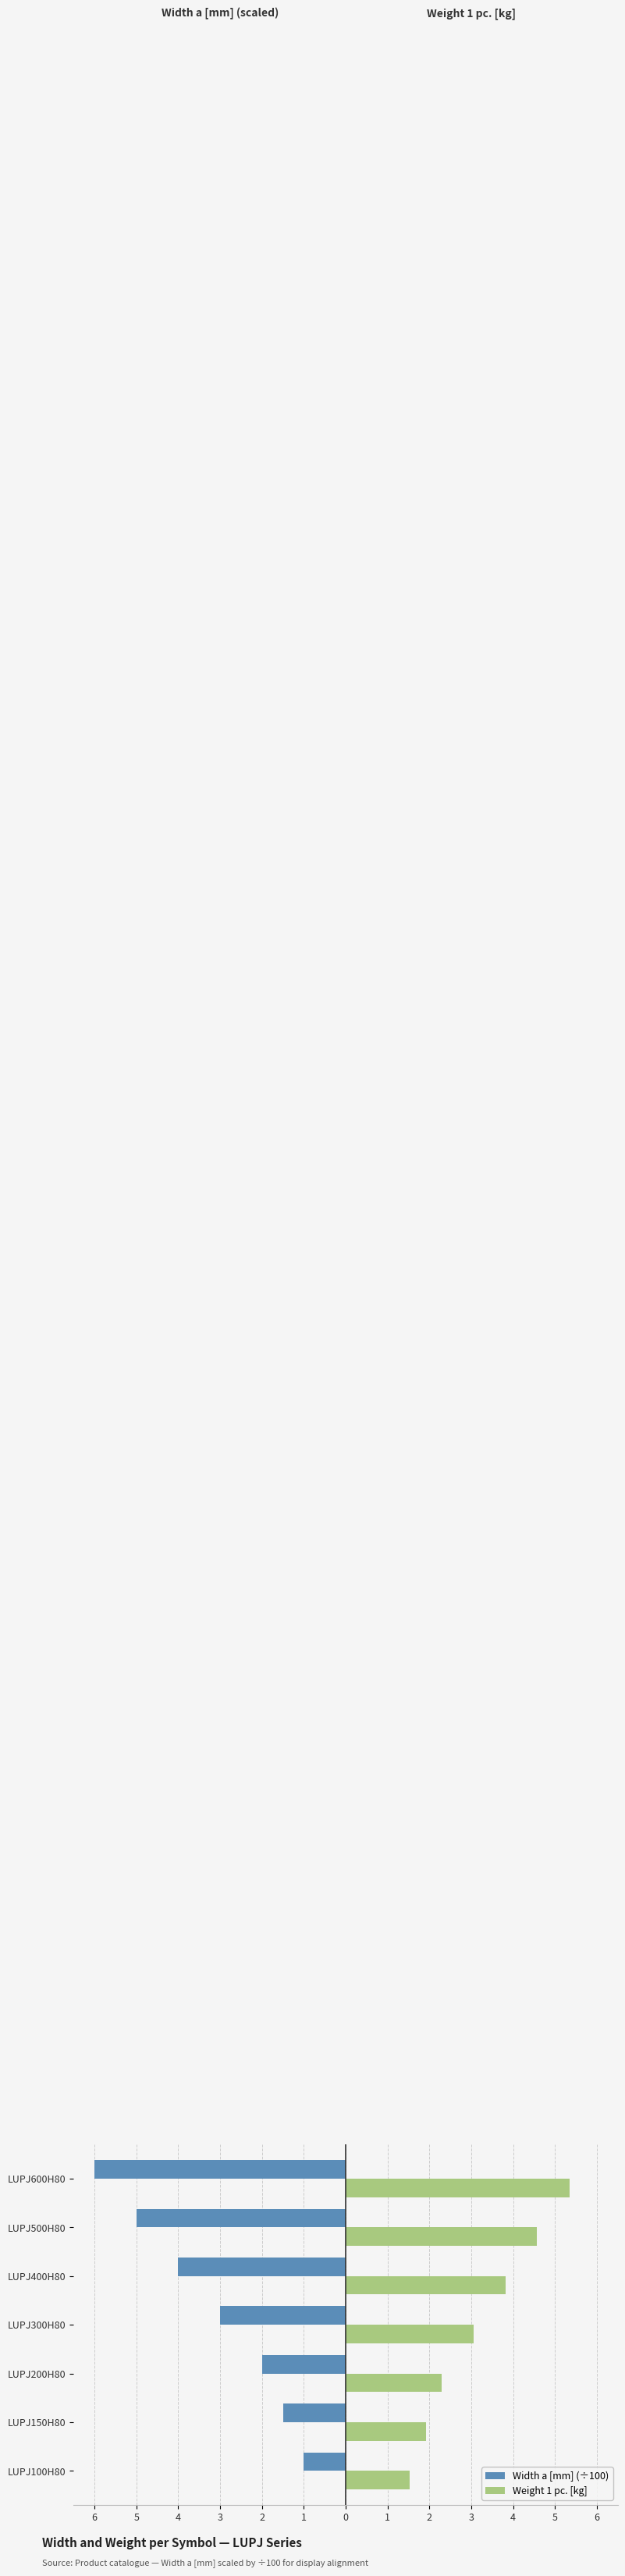

Reading right to left, extract all data points from this chart.

Width a [mm] (÷100): -6.0	-5.0	-4.0	-3.0	-2.0	-1.5	-1.0
Weight 1 pc. [kg]: 5.3	4.6	3.8	3.0	2.3	1.9	1.5